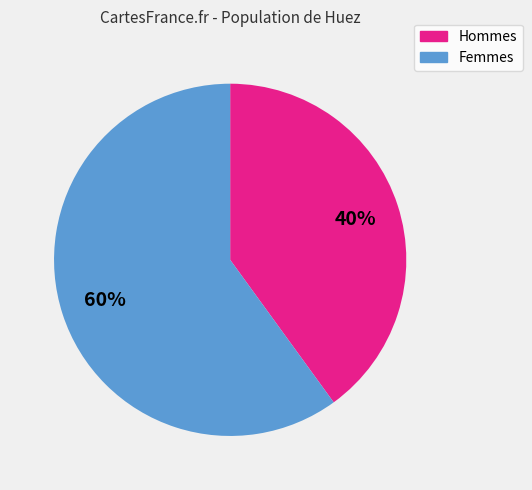

How many slices are in this pie chart?

2